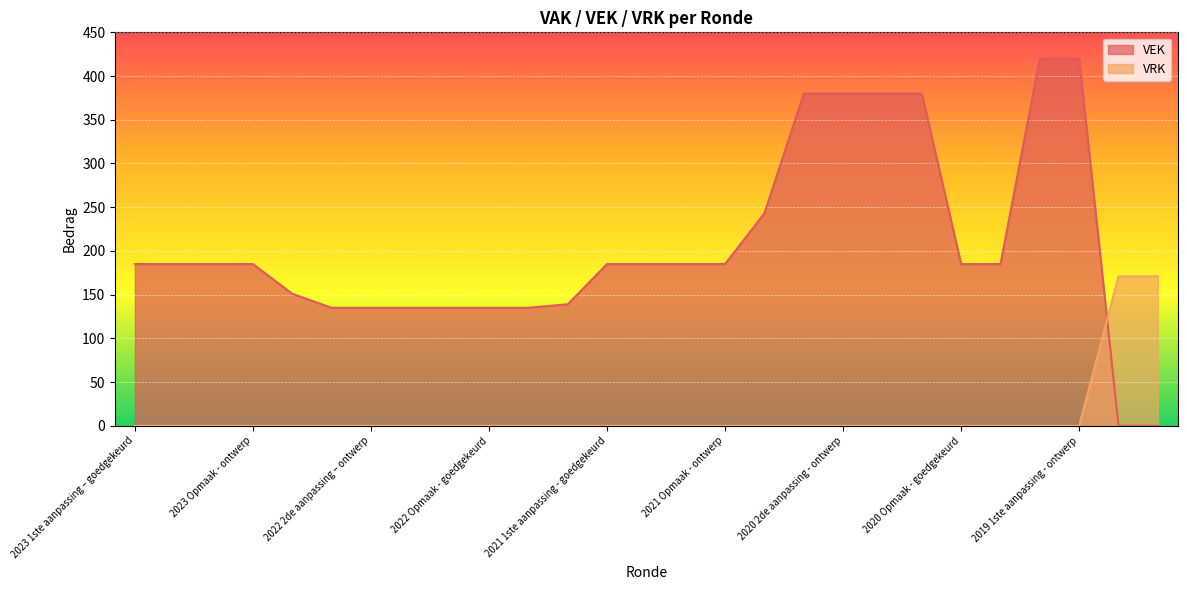

List the series in order of their overall mean, lowest first.

VRK, VEK